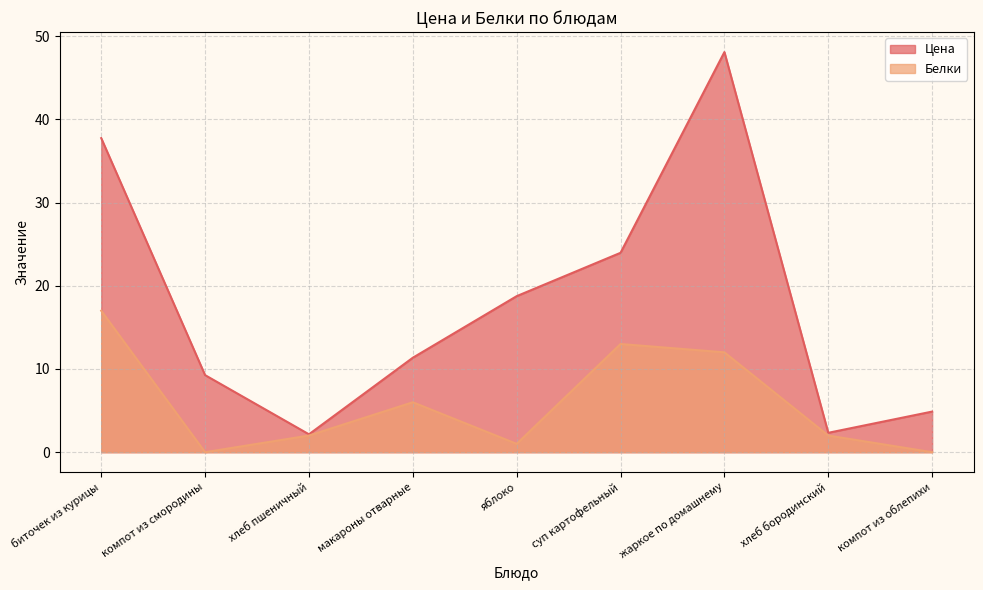

The Белки series shows 13.0 at суп картофельный. True or false?

True